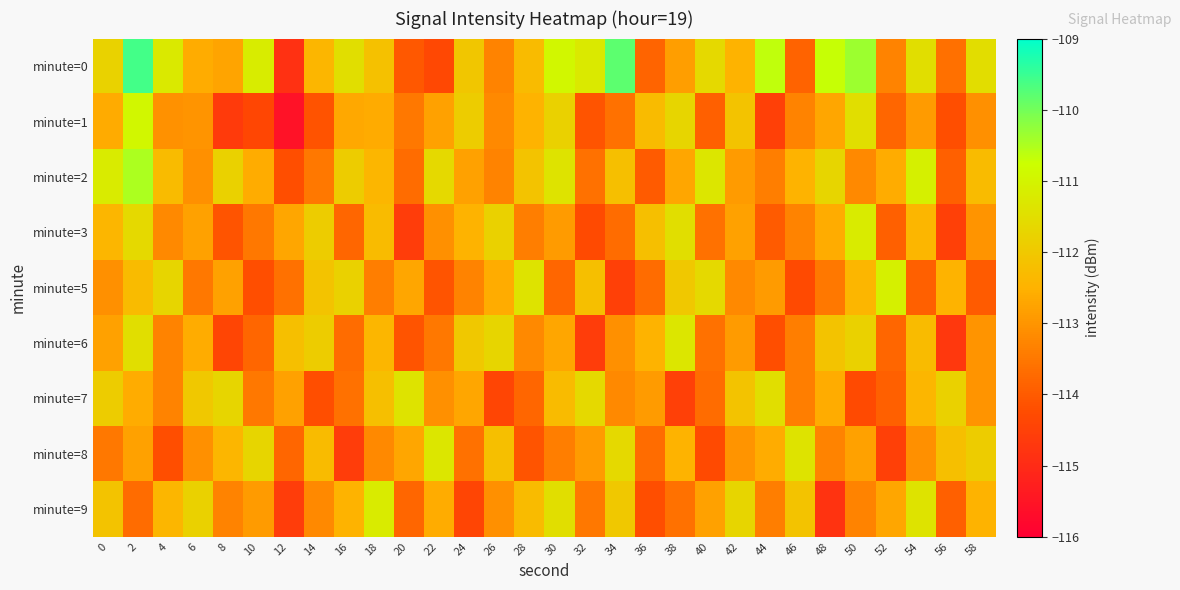

Between 30 and 56, which series saw the biggest shift?

minute=0